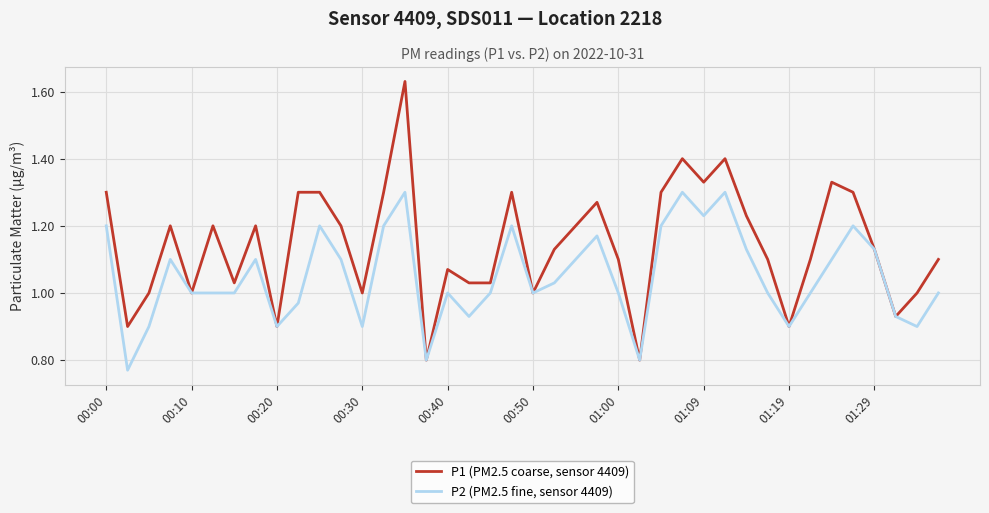

List the series in order of their overall mean, highest first.

P1 (PM2.5 coarse, sensor 4409), P2 (PM2.5 fine, sensor 4409)